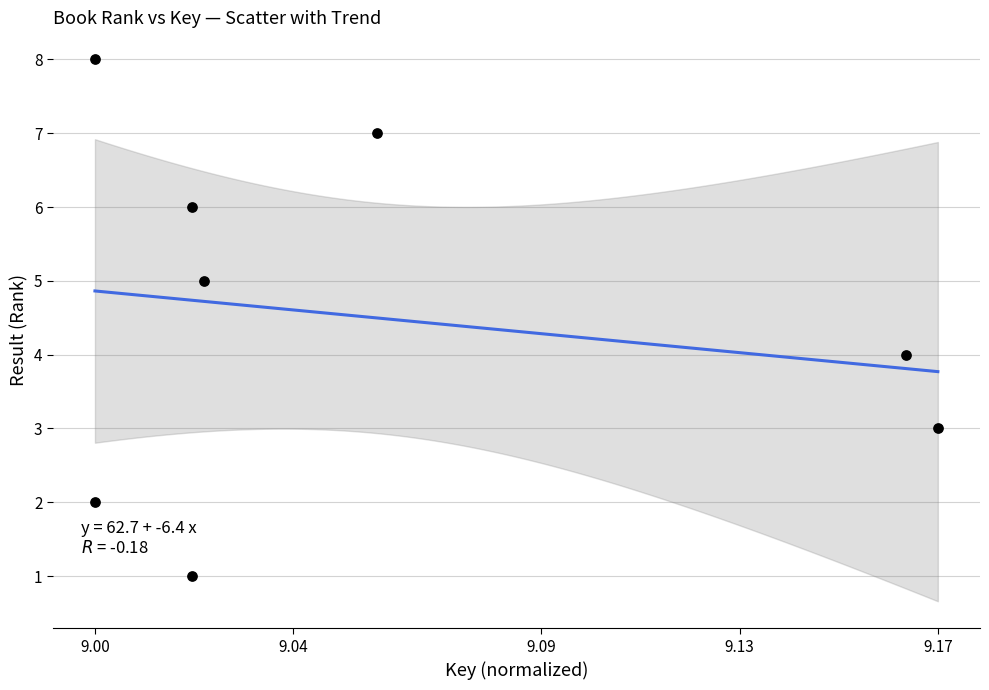

What is the range of Y values (max minus min)?

7